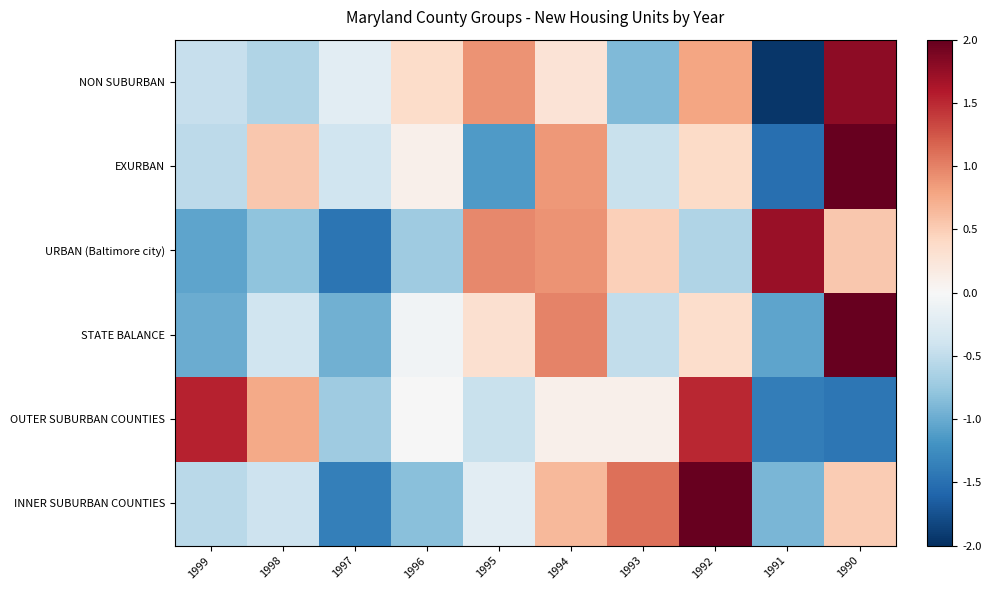

At which category is the sum across all series the highest?

1990